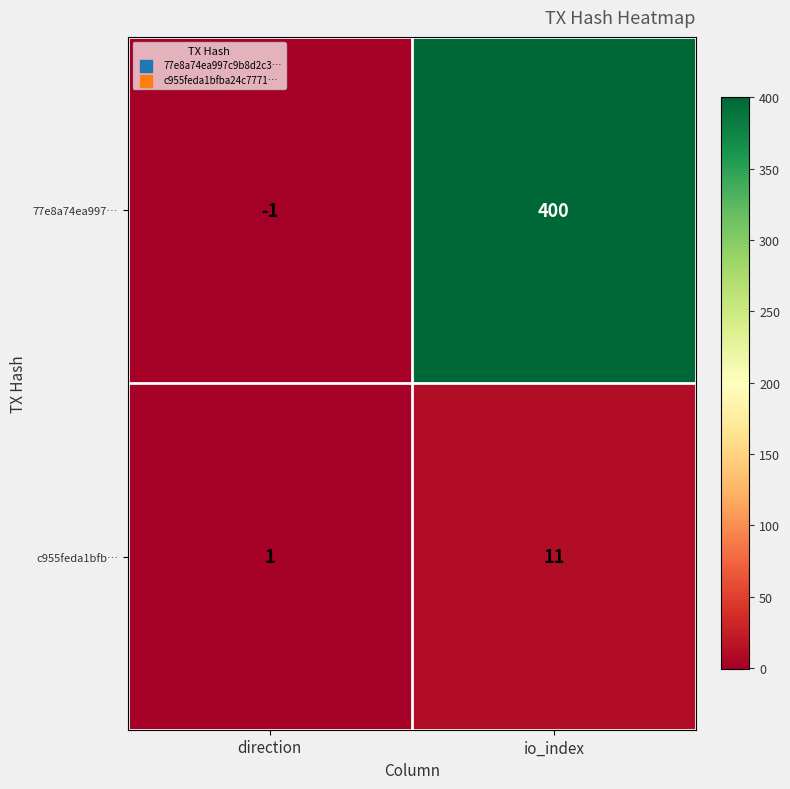

How many data points does each series have?

2